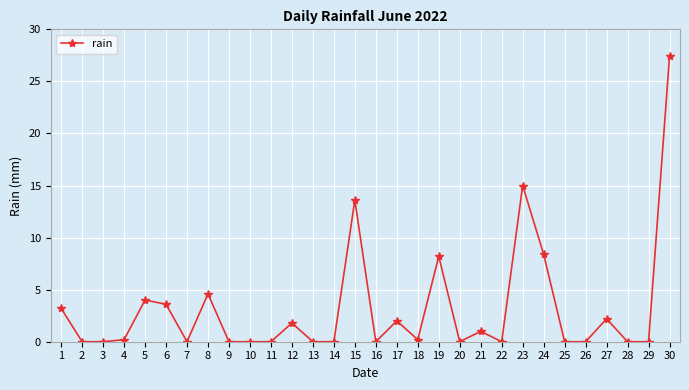

Reading left to right, extract all data points from this chart.

3.2	0.0	0.0	0.2	4.0	3.6	0.0	4.6	0.0	0.0	0.0	1.8	0.0	0.0	13.6	0.0	2.0	0.2	8.2	0.0	1.0	0.0	15.0	8.4	0.0	0.0	2.2	0.0	0.0	27.4